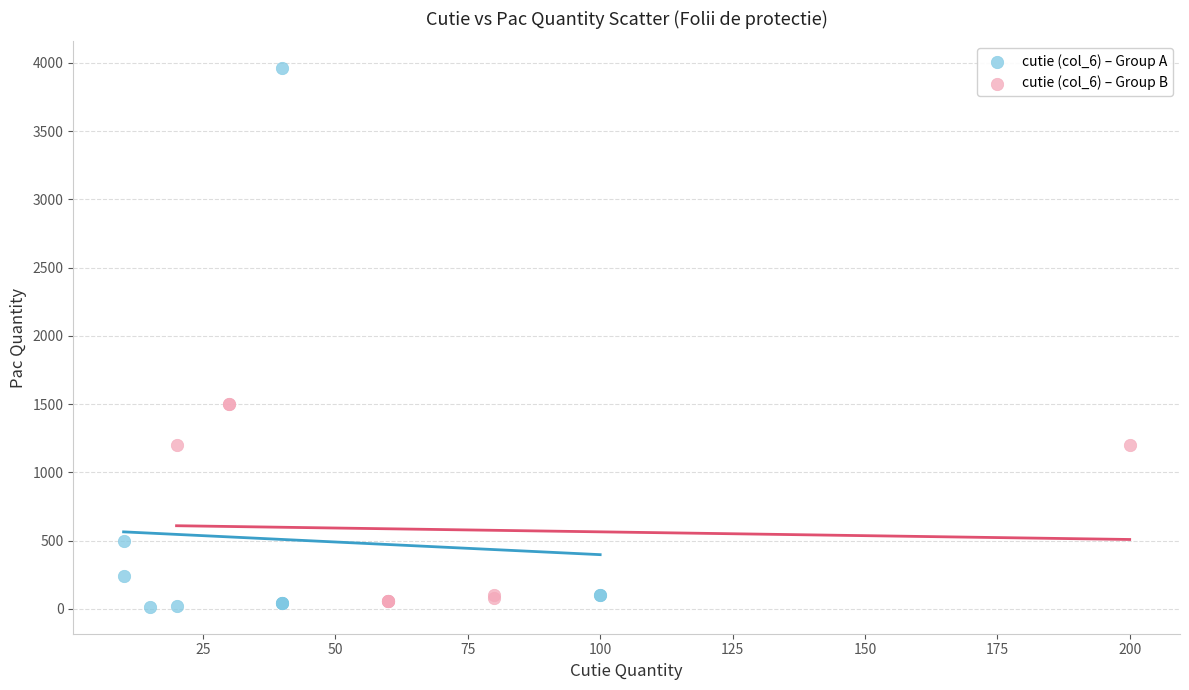

Which series contains the lowest Y value?

cutie (col_6) – Group A